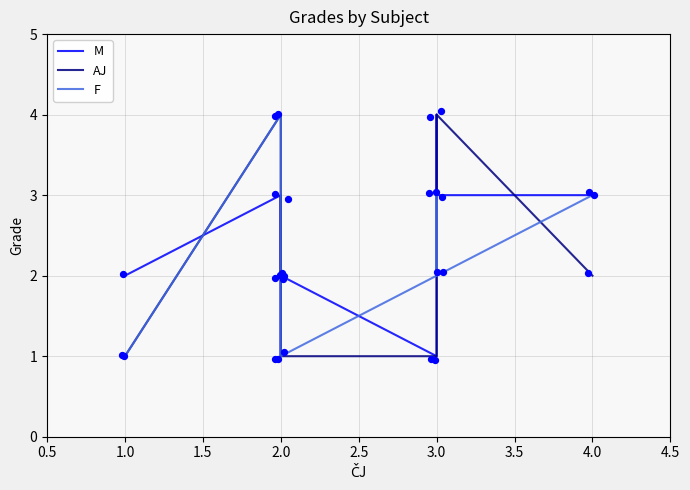

Is the value of AJ at 3.0 greater than the value of M at 3.0?

No